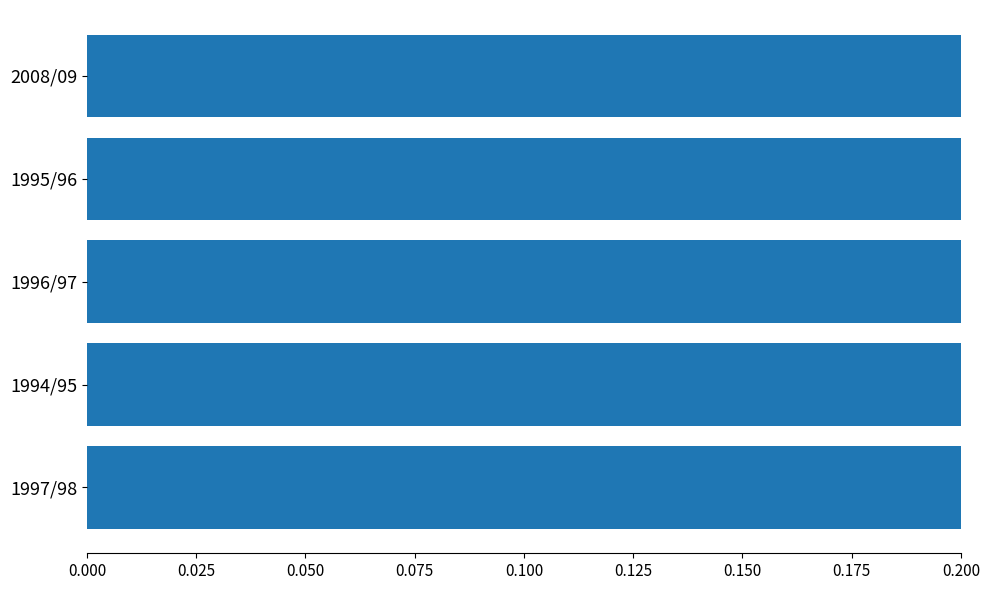

The chart shows a value of 0.5 at 2008/09. True or false?

False